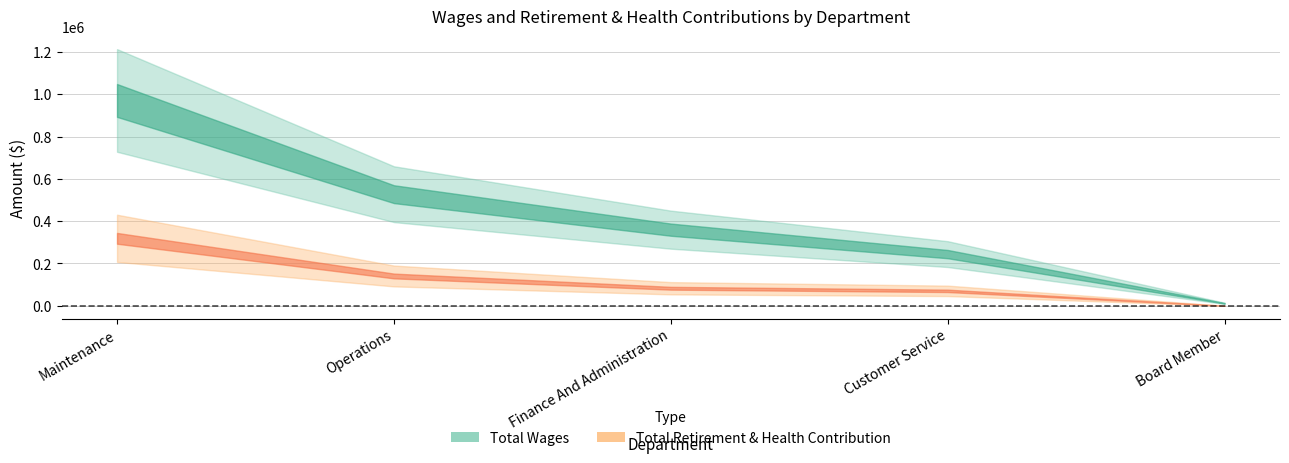

Reading left to right, transcribe all the data shown in this chart.

Total Wages: Maintenance=971131	Operations=527782	Finance And Administration=359967	Customer Service=244339	Board Member=11600
Total Retirement & Health Contribution: Maintenance=318973	Operations=140879	Finance And Administration=82849	Customer Service=70560	Board Member=0